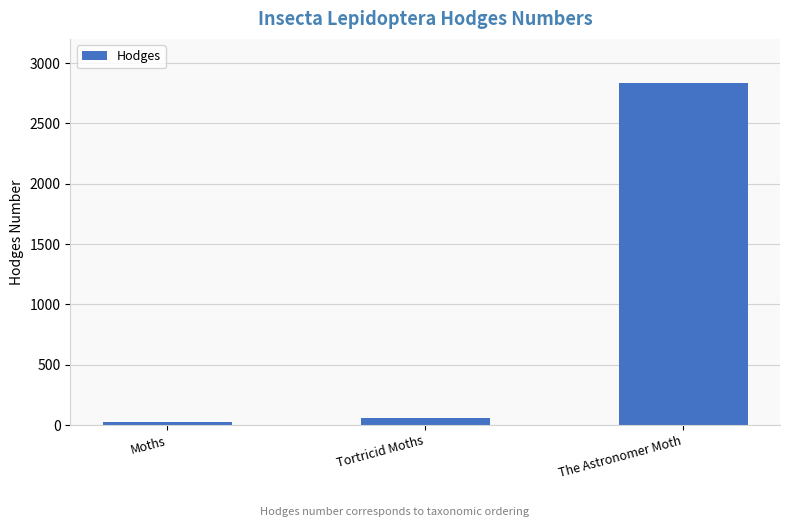

Which has a higher value, The Astronomer Moth or Moths?

The Astronomer Moth